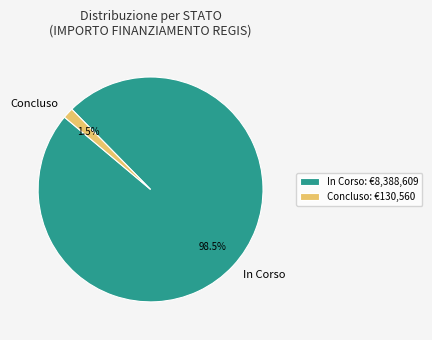

What percentage is NOT represented by Concluso?

98.5%